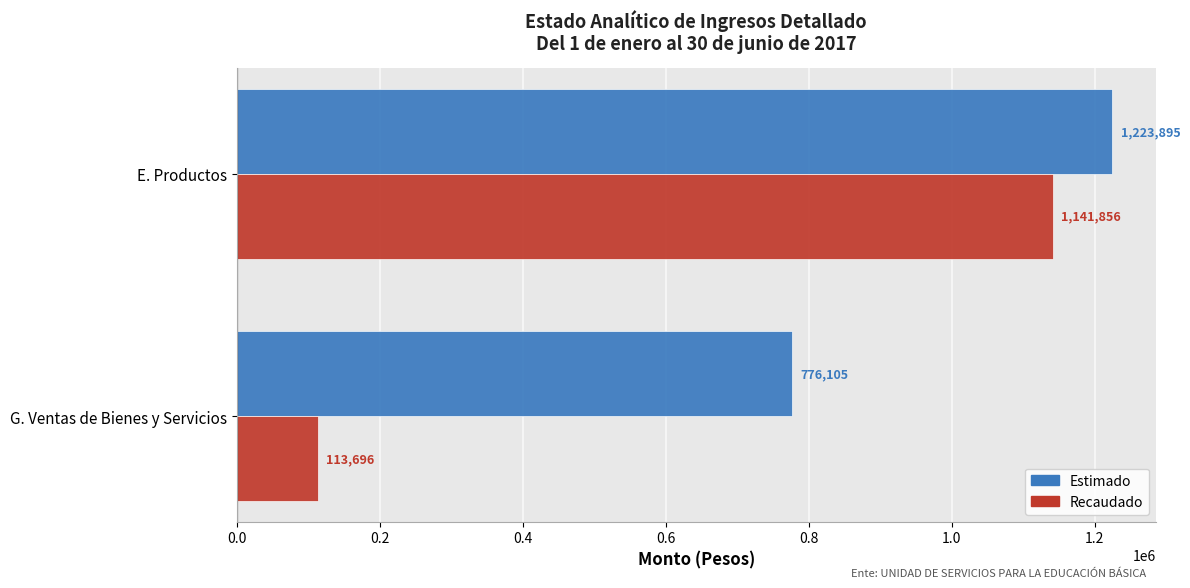

What is the sum of the Estimado values at E. Productos and G. Ventas de Bienes y Servicios?

2000000.0